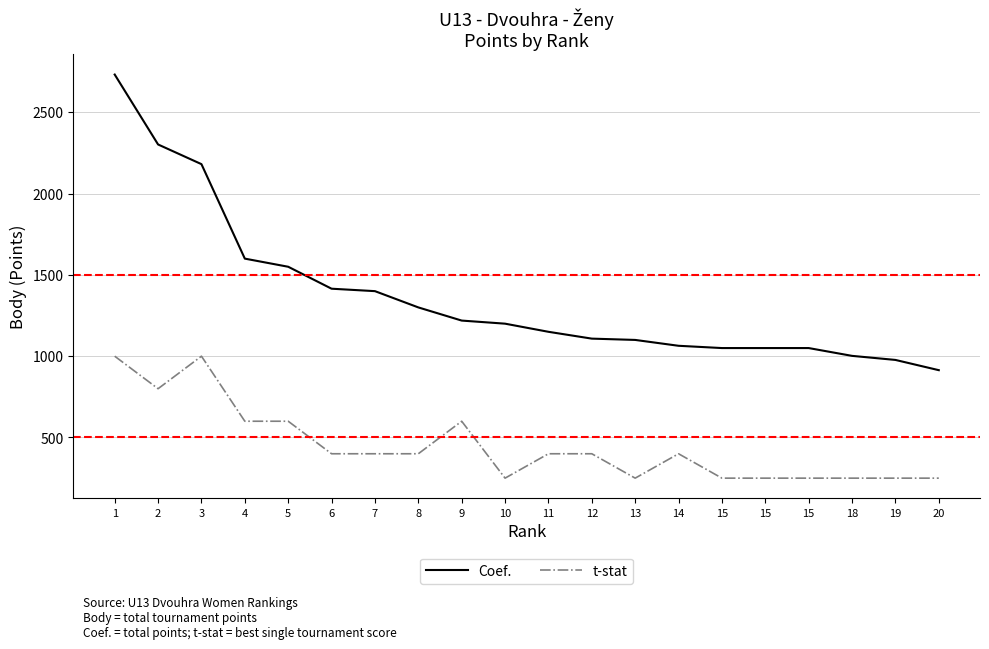

True or false: Coef. has more than 1 interior local peaks.

False